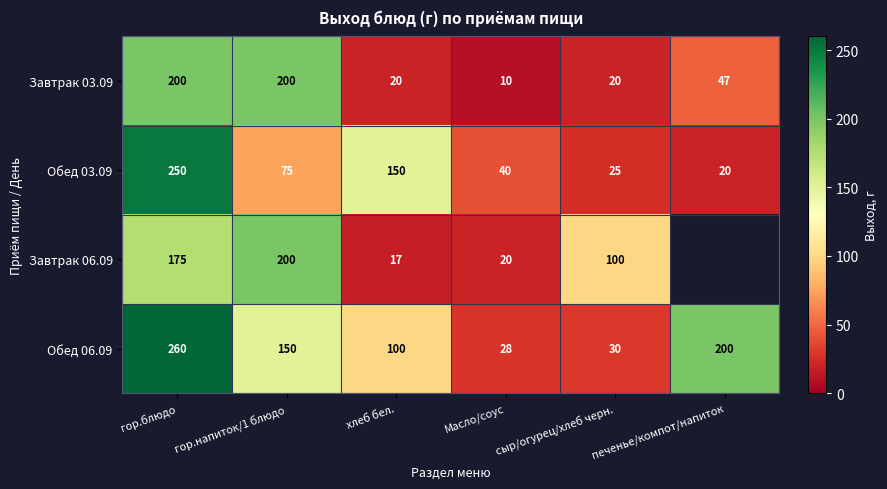

Between гор.блюдо and Масло/соус, which series saw the biggest shift?

Обед 06.09